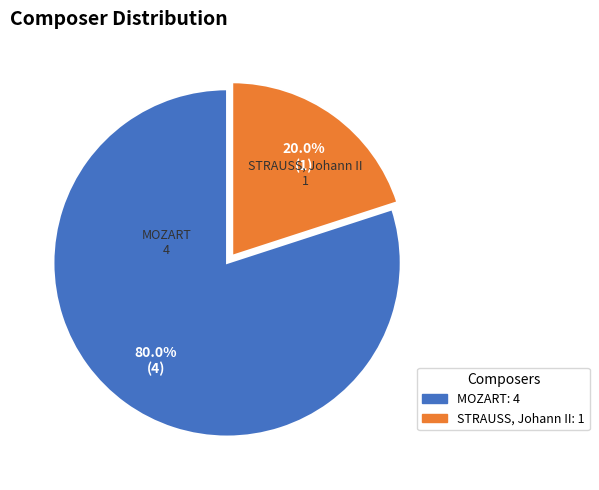

Which category has the biggest portion of the pie?

MOZART